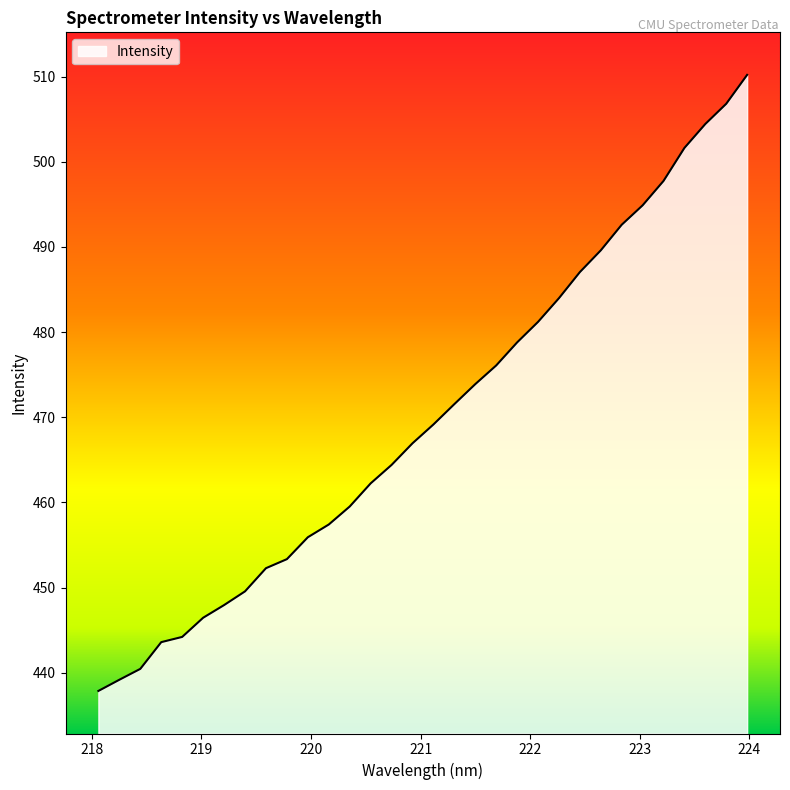

What is the greatest value displayed?

510.2